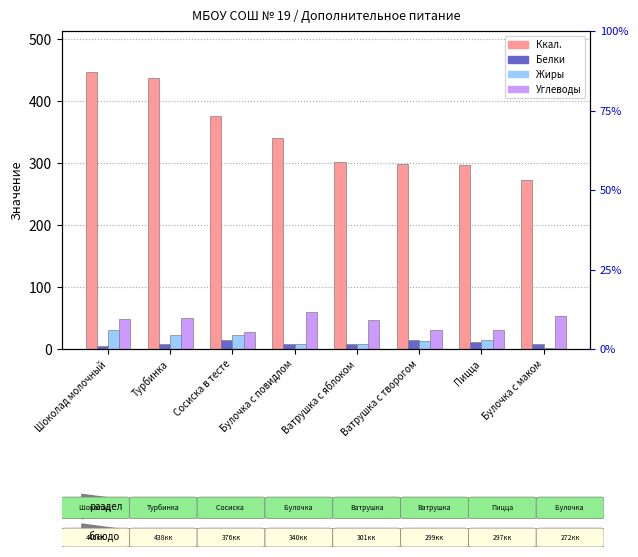

Reading left to right, list all the values displayed in this chart.

Ккал.: 446.2	438.0	376.0	340.0	301.0	299.0	297.0	272.0
Белки: 4.6	7.4	14.2	7.7	7.4	14.0	11.1	8.5
Жиры: 30.0	23.3	22.9	7.4	8.6	12.5	14.1	1.6
Углеводы: 48.0	49.3	27.4	59.9	47.1	31.3	30.0	53.8